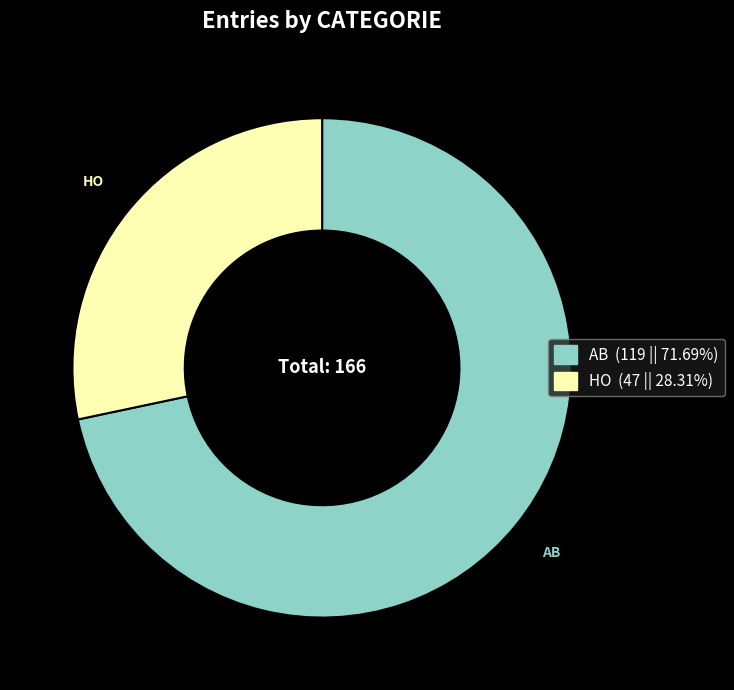

Approximately how many times larger is the value at AB compared to HO?

2.5